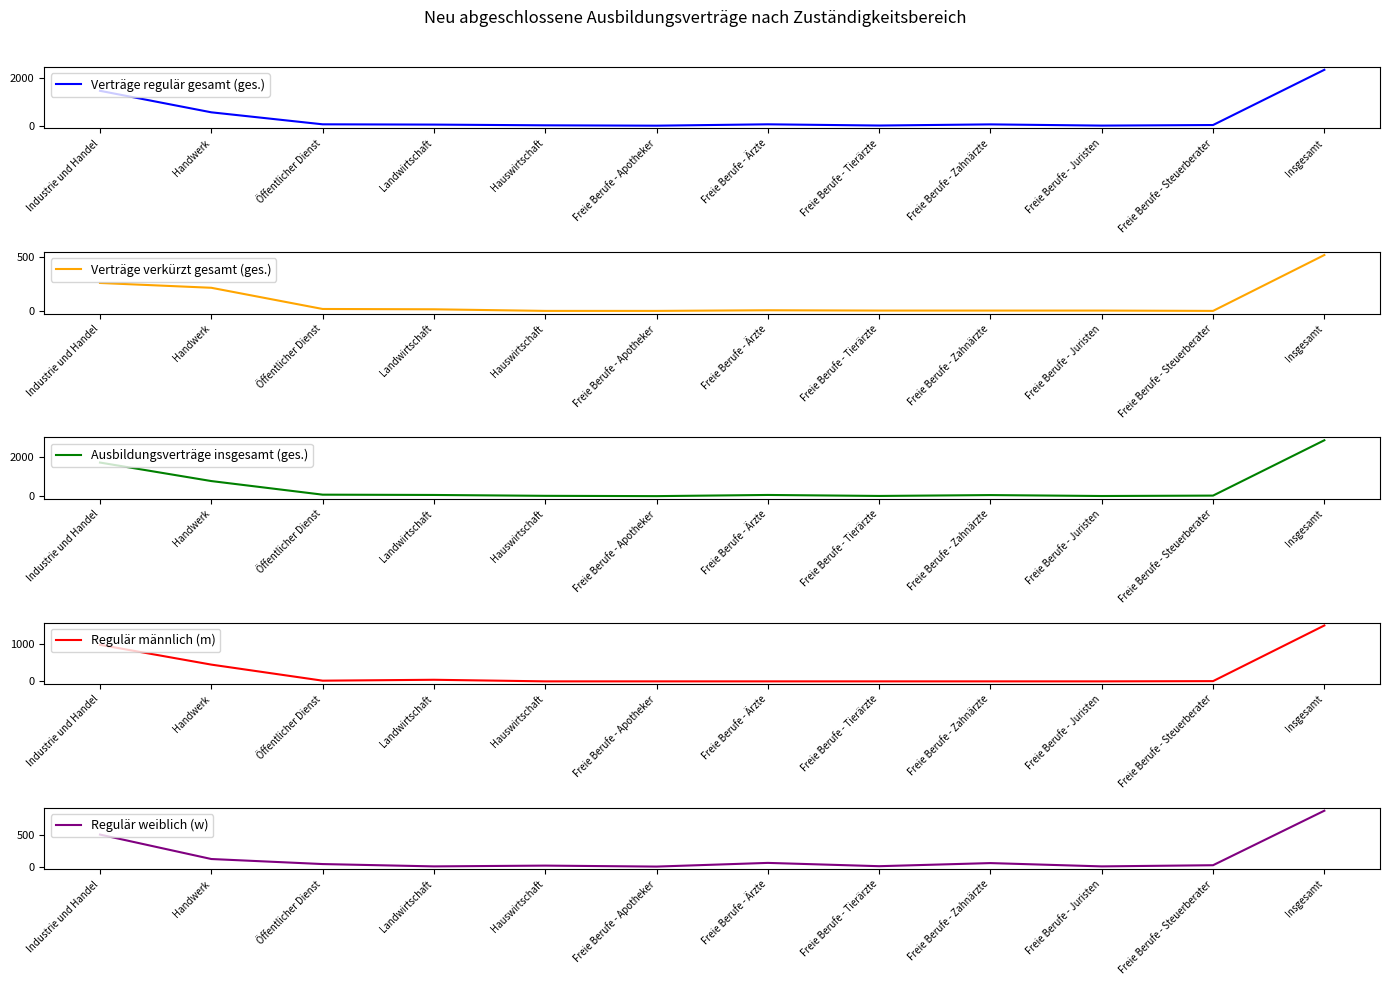

What is the label of the 12th point from the left?

Insgesamt